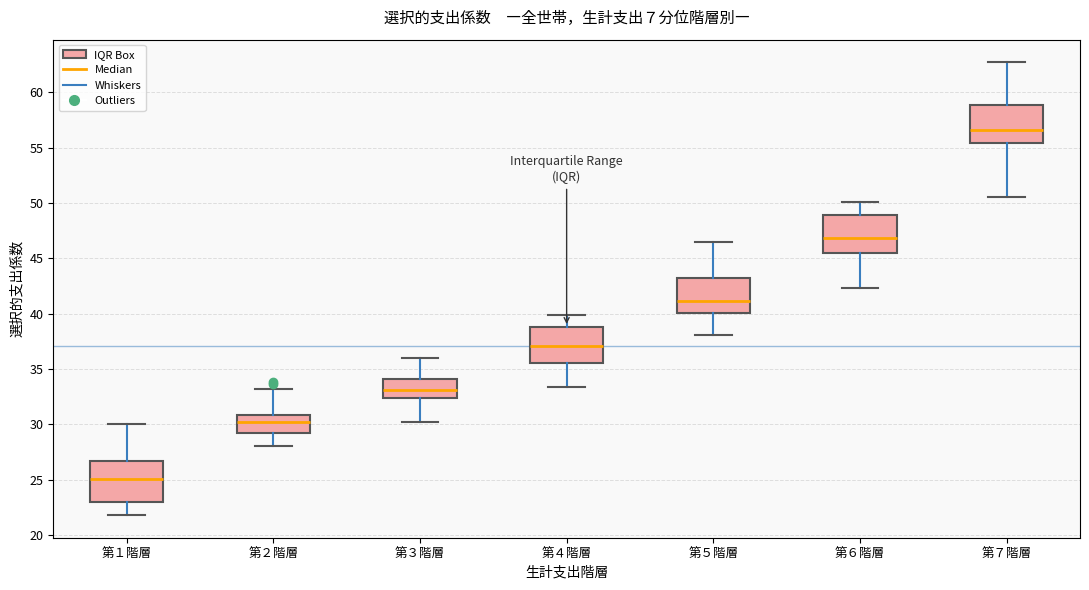

Reading left to right, transcribe this box plot: for each box, give where its median line is, the range the box spans, and where its two whiskers end, as read against the y-axis. The values are not printed on the chart, so give them approximately, as read against the axis.

第１階層: median 25.0, box 23.0 to 26.5, whiskers 22.0 to 30.0
第２階層: median 30.0, box 29.5 to 31.0, whiskers 28.0 to 33.0
第３階層: median 33.0, box 32.5 to 34.0, whiskers 30.0 to 36.0
第４階層: median 37.0, box 35.5 to 39.0, whiskers 33.5 to 40.0
第５階層: median 41.0, box 40.0 to 43.0, whiskers 38.0 to 46.5
第６階層: median 47.0, box 45.5 to 49.0, whiskers 42.5 to 50.0
第７階層: median 56.5, box 55.5 to 59.0, whiskers 50.5 to 62.5